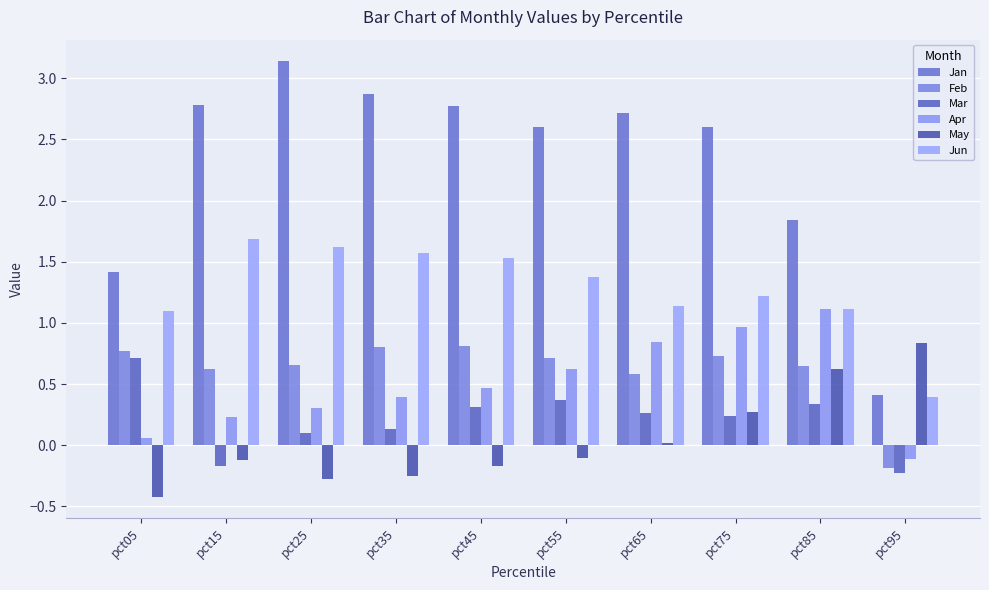

Which series has the widest spread of values?

Jan